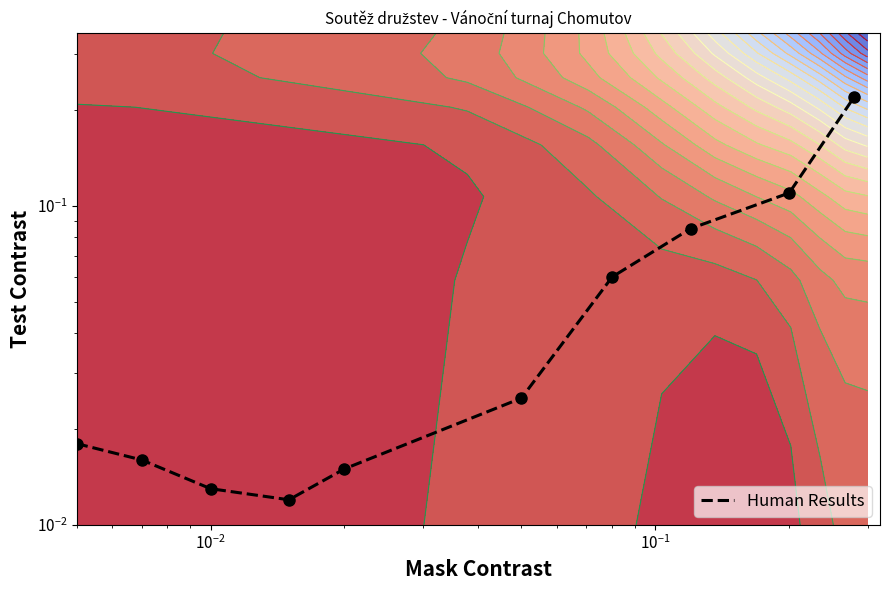

What is the maximum value shown in the chart?

0.2